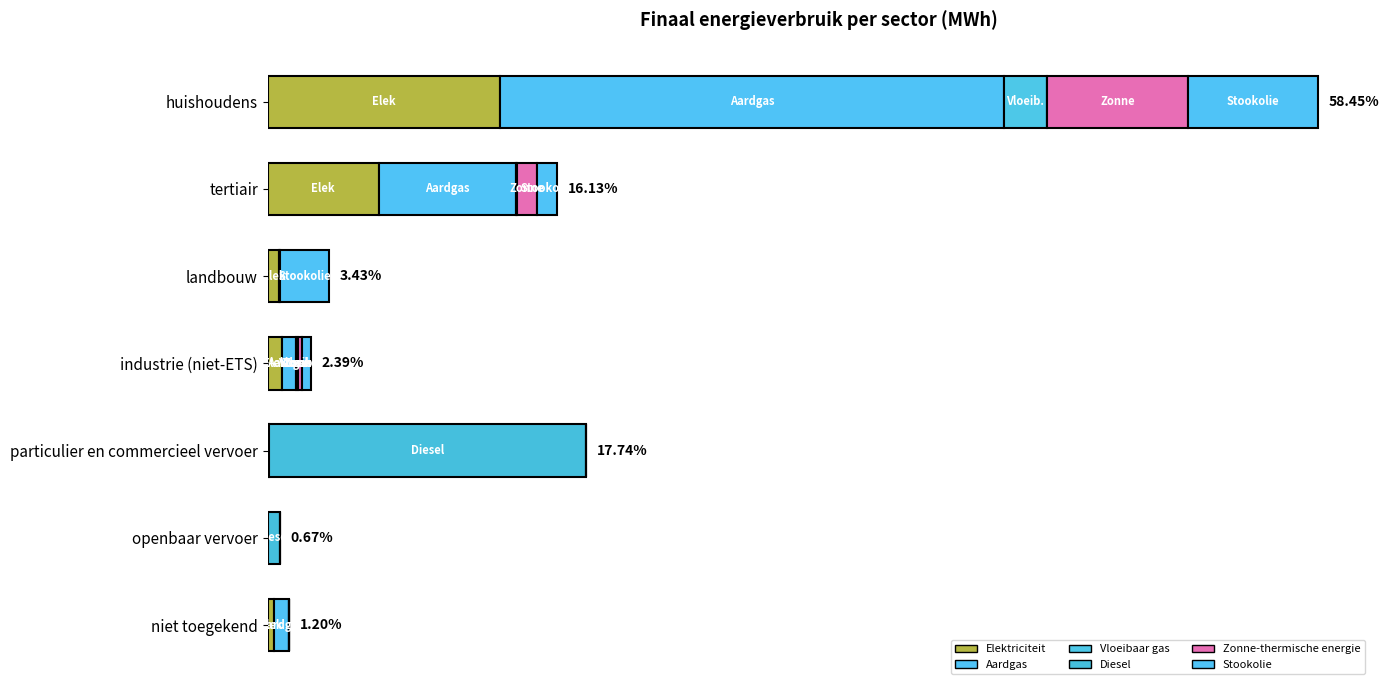

How many series are shown in this chart?

6